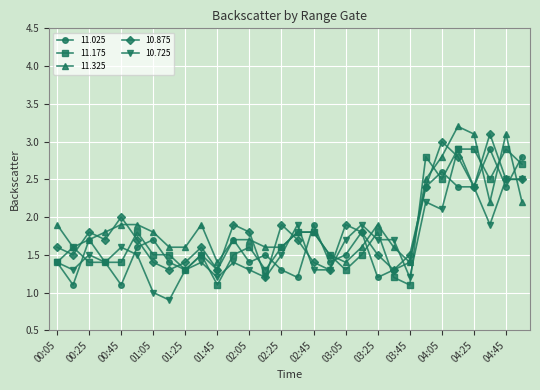

What is the value of the 10.725 point at the 18th from the left?

1.3